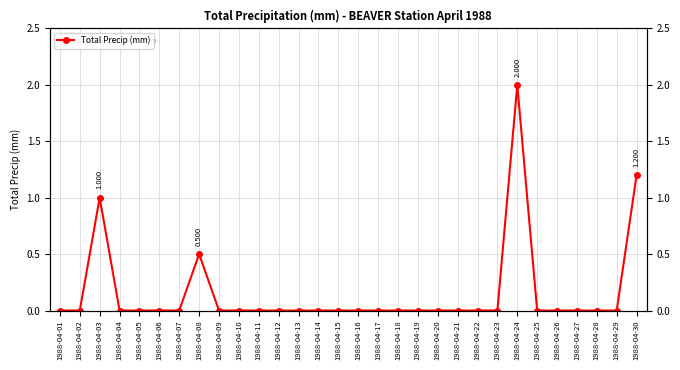

Which category has the lowest value across all series?

1988-04-01